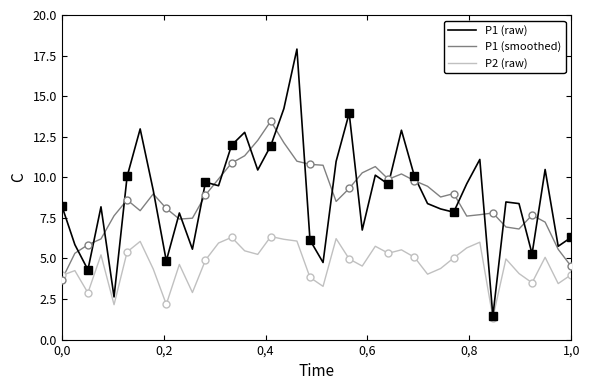

What is the minimum value for P2 (raw)?

1.4